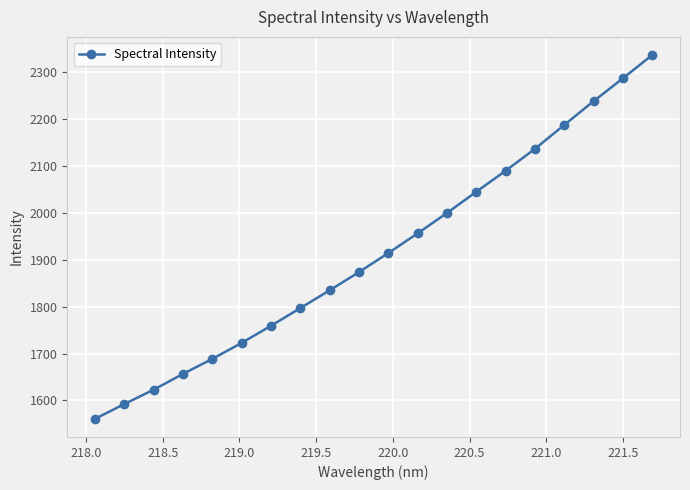

Does the chart display data point markers on the line(s)?

Yes